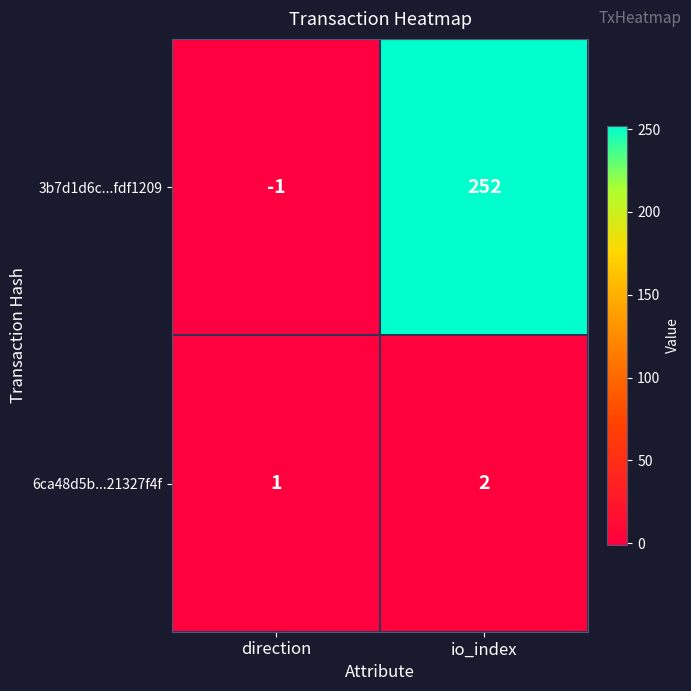

Rank the series at direction from highest to lowest value.

6ca48d5b...21327f4f, 3b7d1d6c...fdf1209